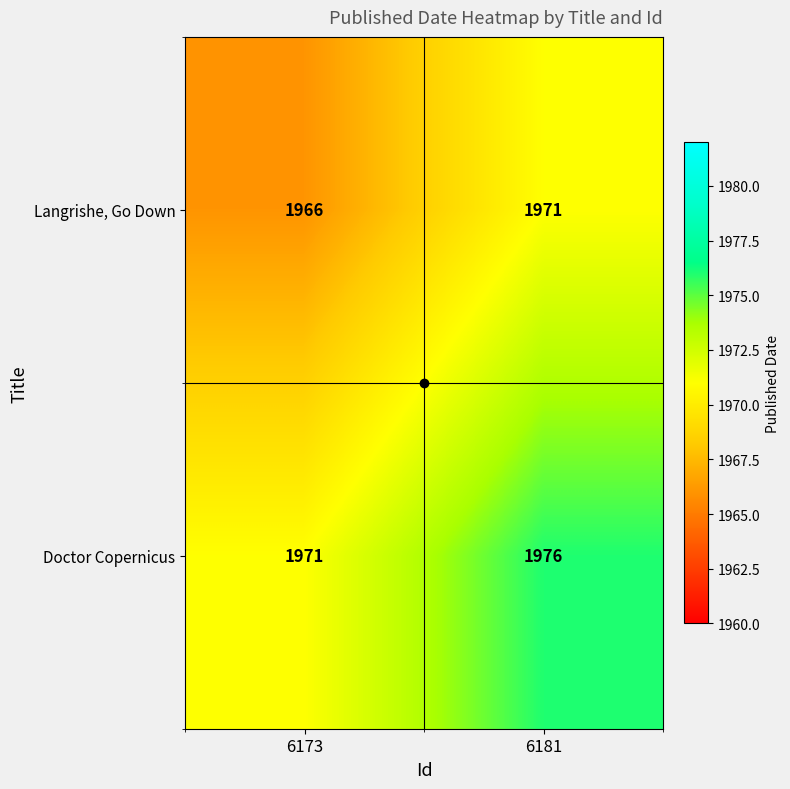

What is the minimum value shown in the chart?

1966